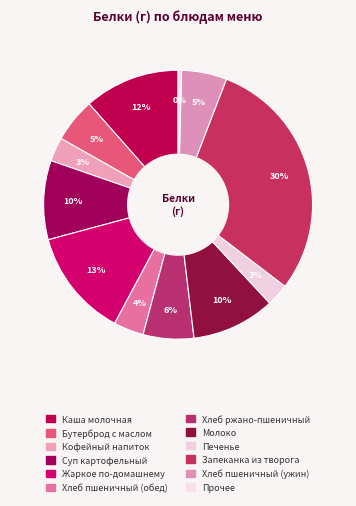

How many slices are in this pie chart?

12